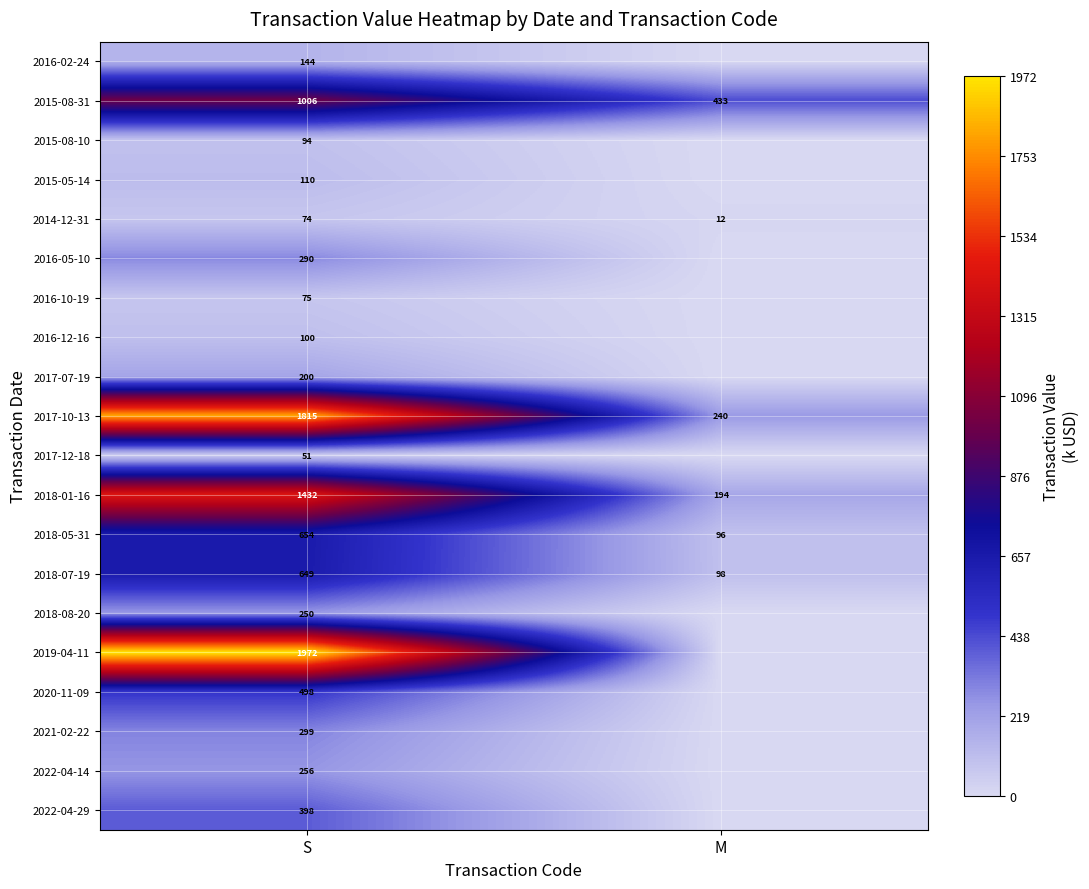

At how many categories does at least one series exceed 1619?

1